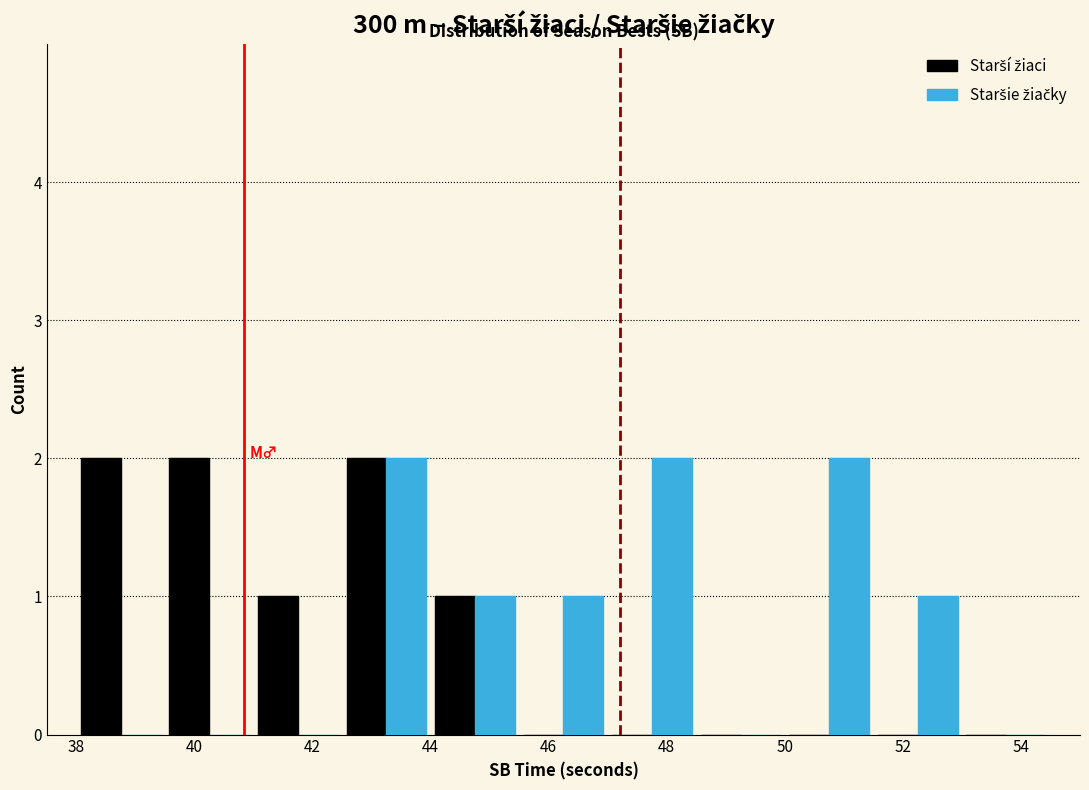

What is the height of the Starší žiaci bar covering 38.0 to 39.5 on the x-axis? Neither the bar edges nor the heights are printed on the chart, so give them approximately, as read against the axes.

2